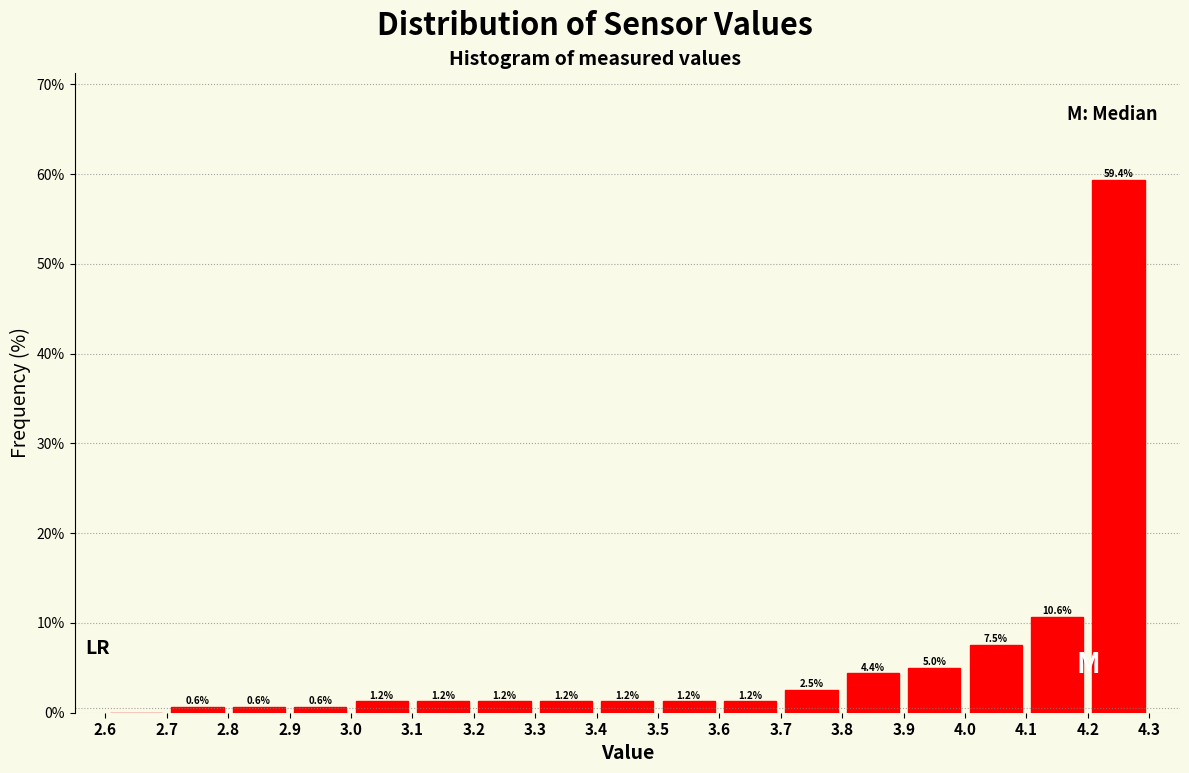

Which range on the x-axis has the tallest bar?

4.2 to 4.3